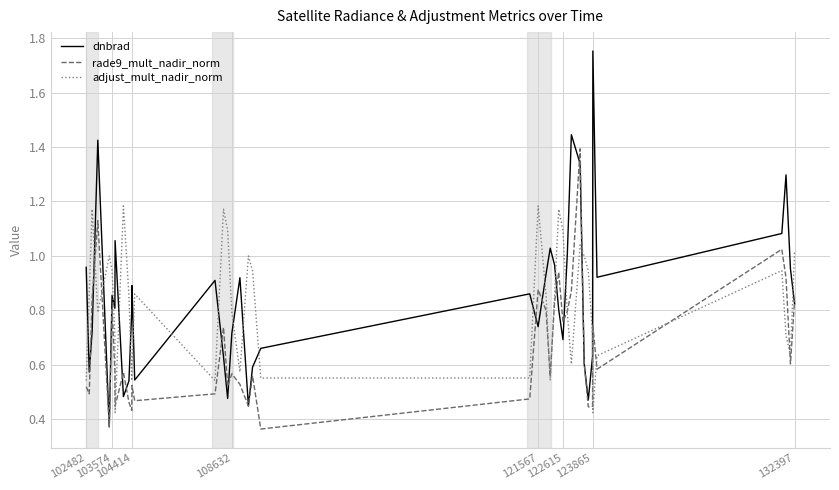

After their last crossing, which series has the higher values: dnbrad or adjust_mult_nadir_norm?

adjust_mult_nadir_norm